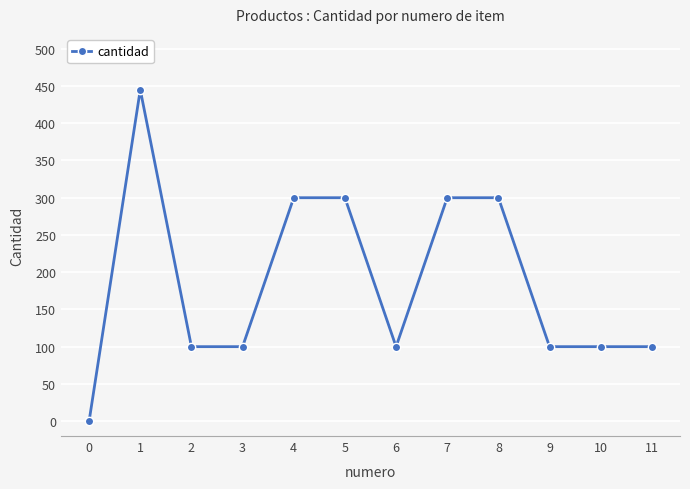

How many values are below 100?

1